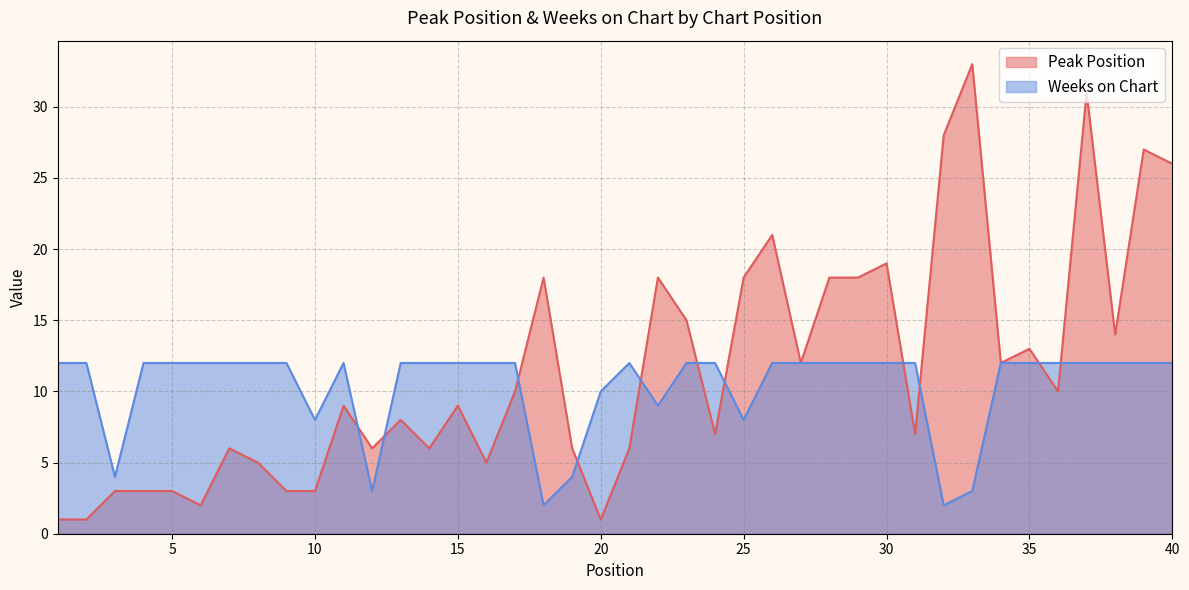

Does the chart display data point markers on the line(s)?

No